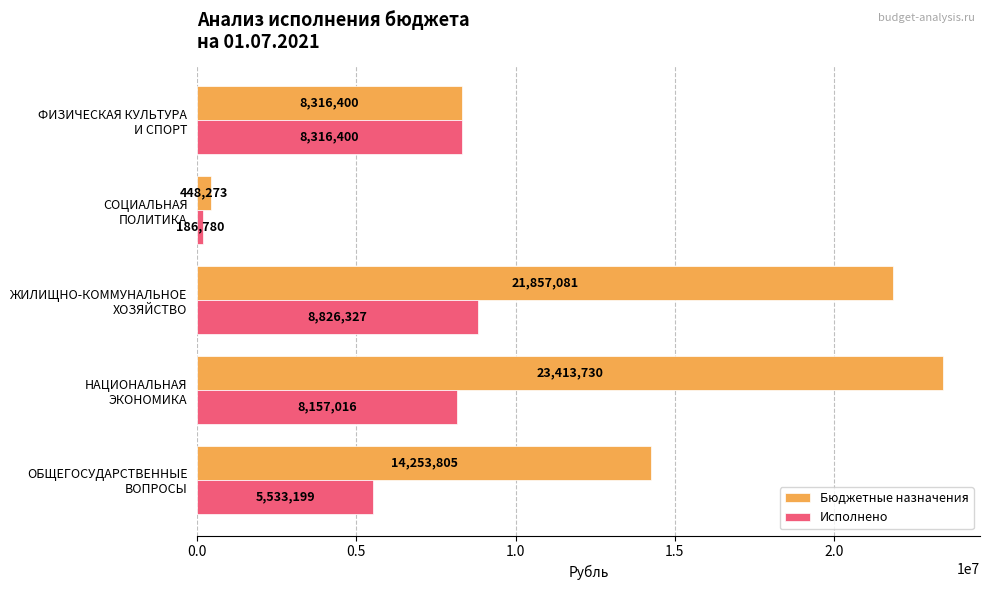

What is the difference between the second highest and minimum values in the Бюджетные назначения series?

21408808.0